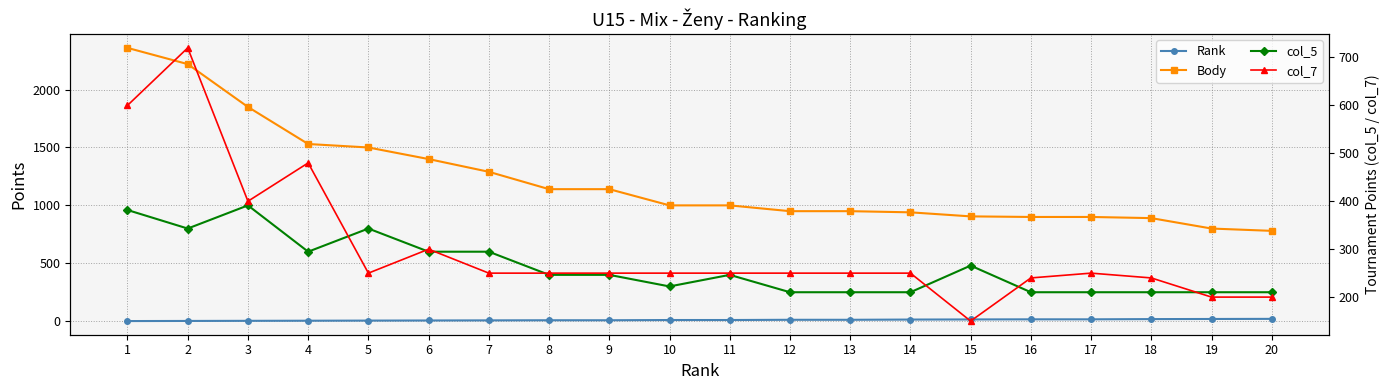

True or false: Body and Rank cross at least once.

False